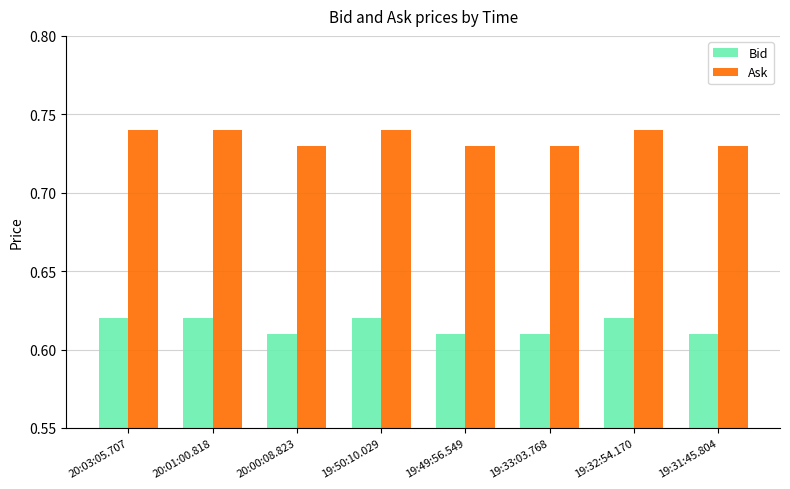

How many Ask values are between 0 and 1?

8